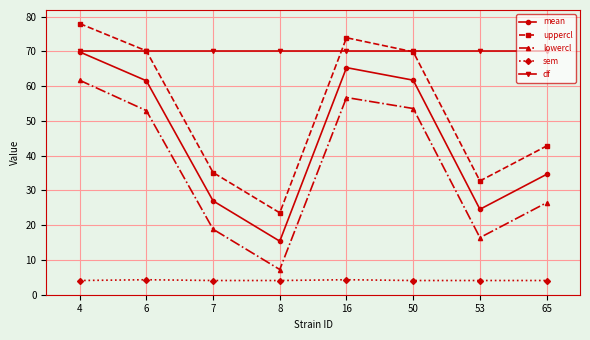

What is the average value of the lowercl series?

36.7